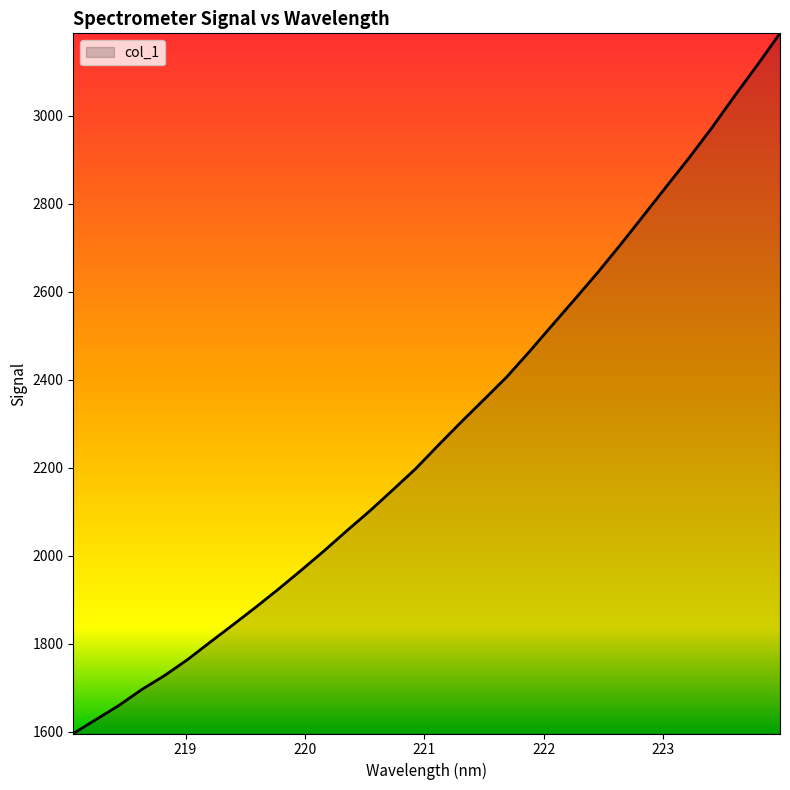

What is the smallest value displayed?

1595.6